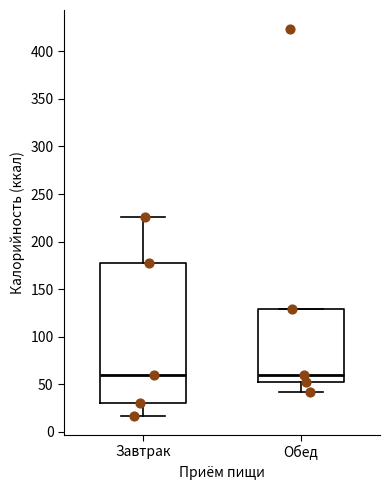

Reading left to right, read every box against the y-axis: the position of its median line, the range the box covers, and the ends of its whiskers. The values are not printed on the chart, so give them approximately, as read against the axis.

Завтрак: median 60, box 30 to 175, whiskers 15 to 225
Обед: median 60, box 50 to 130, whiskers 40 to 130